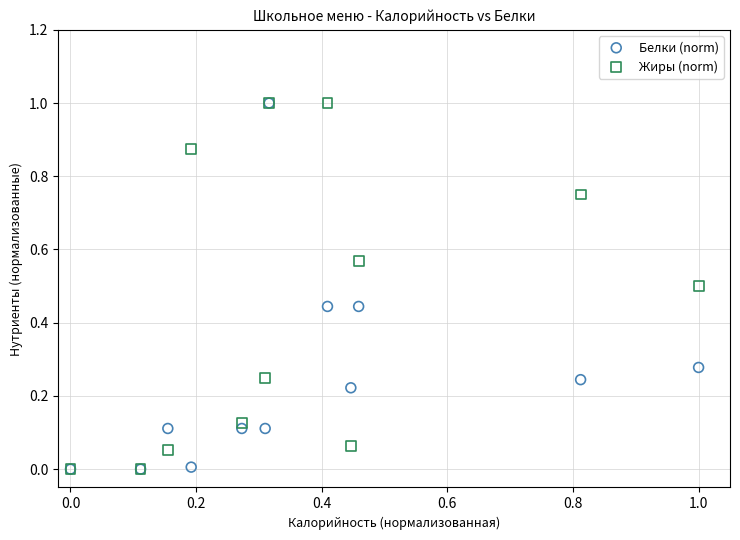

What are all the series names shown in the legend?

Белки (norm), Жиры (norm)